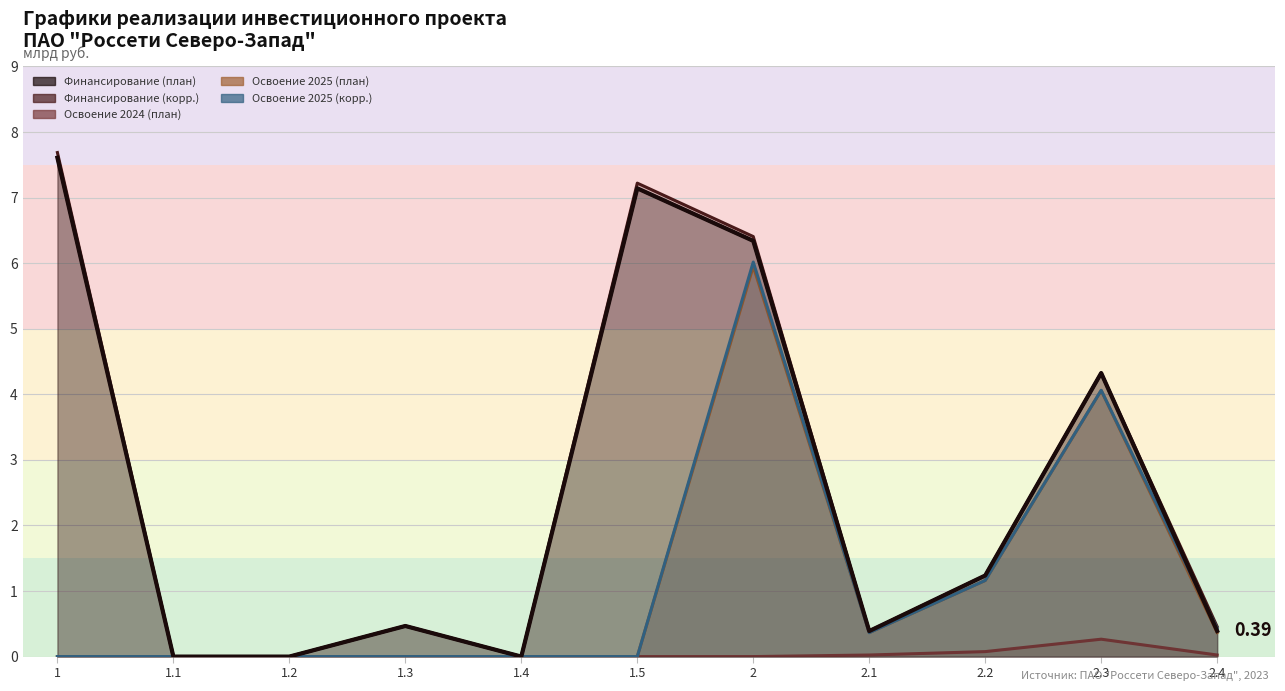

Rank the categories by value from lowest to highest.

1.1, 1.2, 1.4, 2.1, 2.4, 1.3, 2.2, 2.3, 2, 1.5, 1